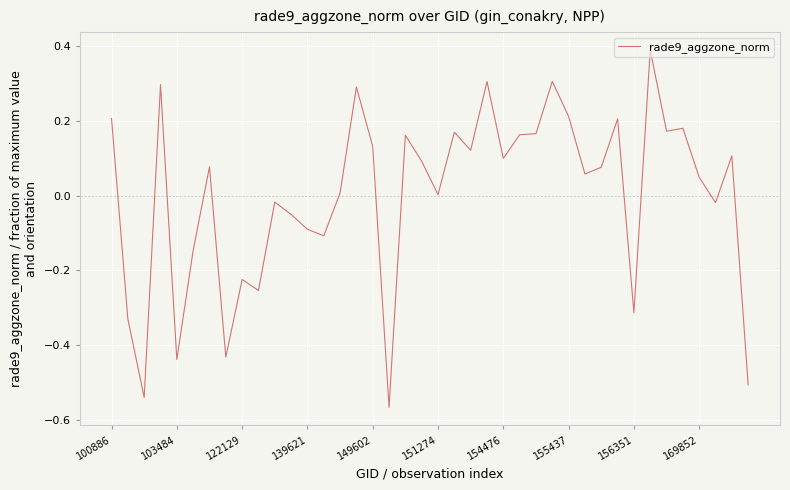

What is the difference between the maximum and minimum values?

1.0